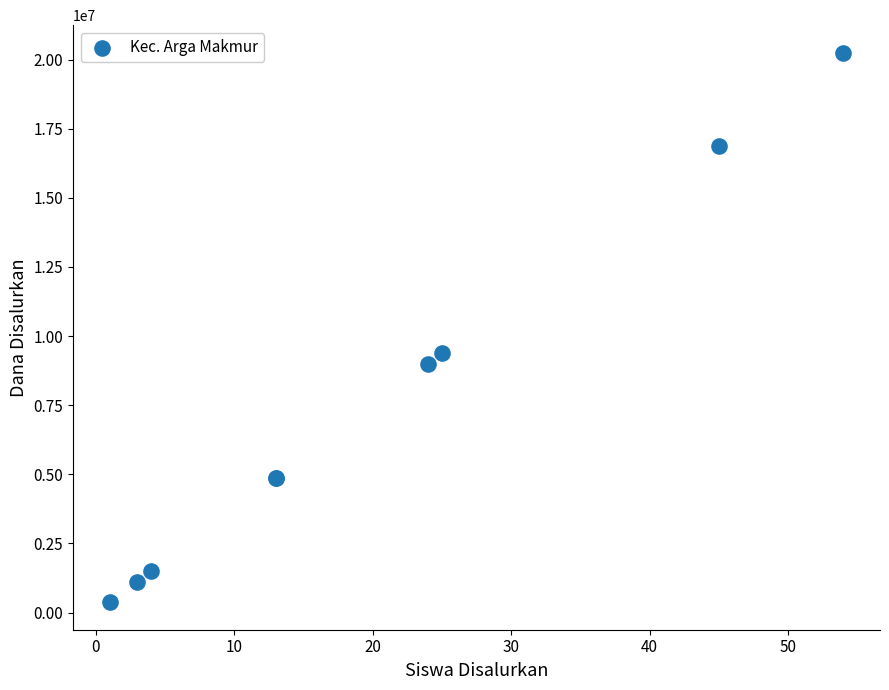

What Y value in the scatter plot is closest to 10312500?

9375000